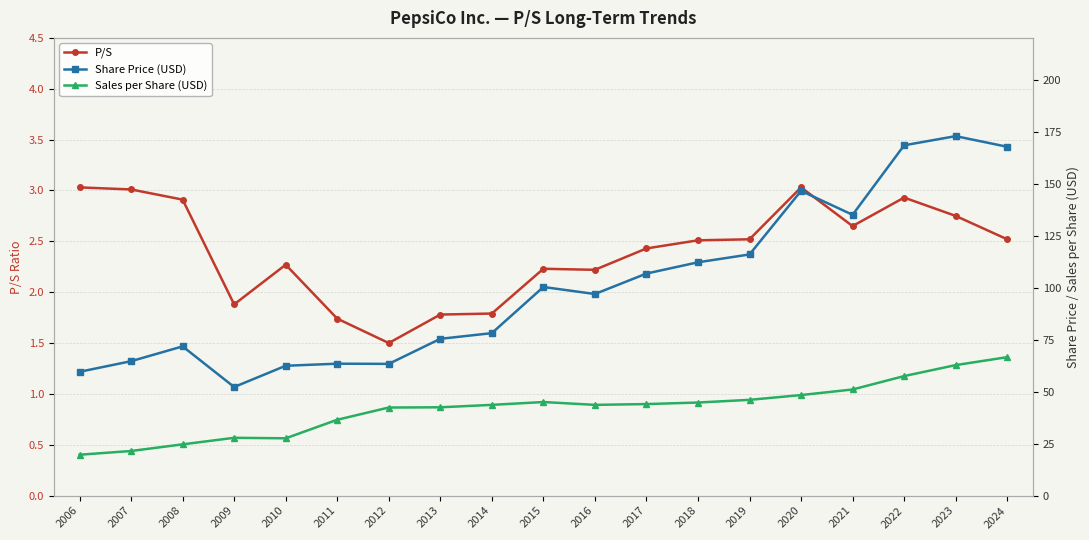

Which category has the lowest value in the P/S series?

2012